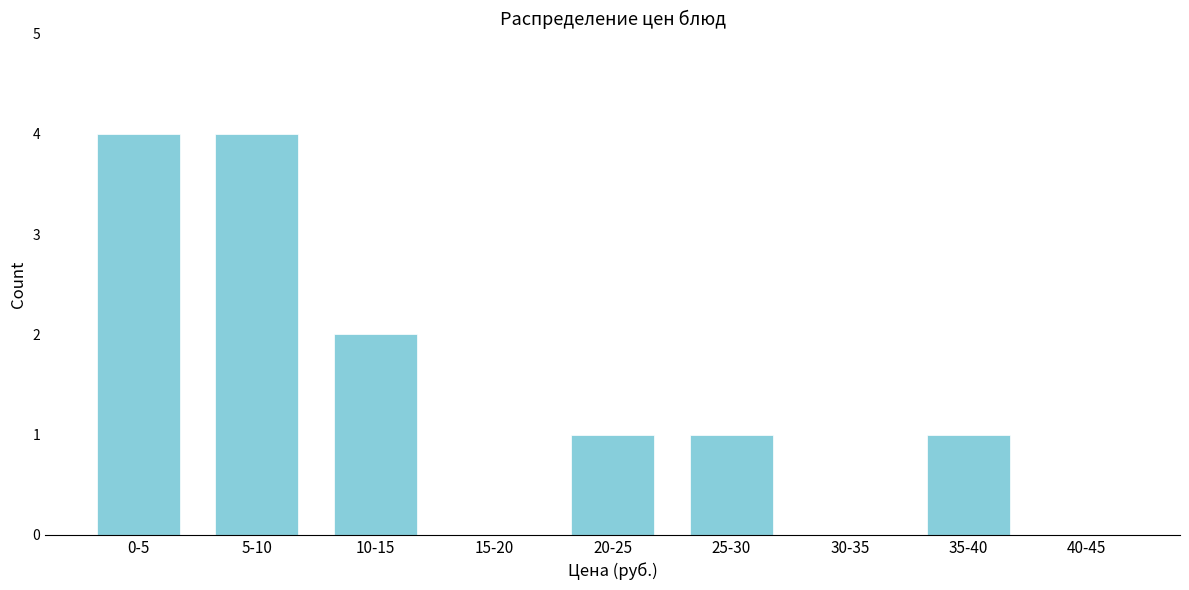

Reading left to right, extract all data points from this chart.

0-5=4	5-10=4	10-15=2	15-20=0	20-25=1	25-30=1	30-35=0	35-40=1	40-45=0